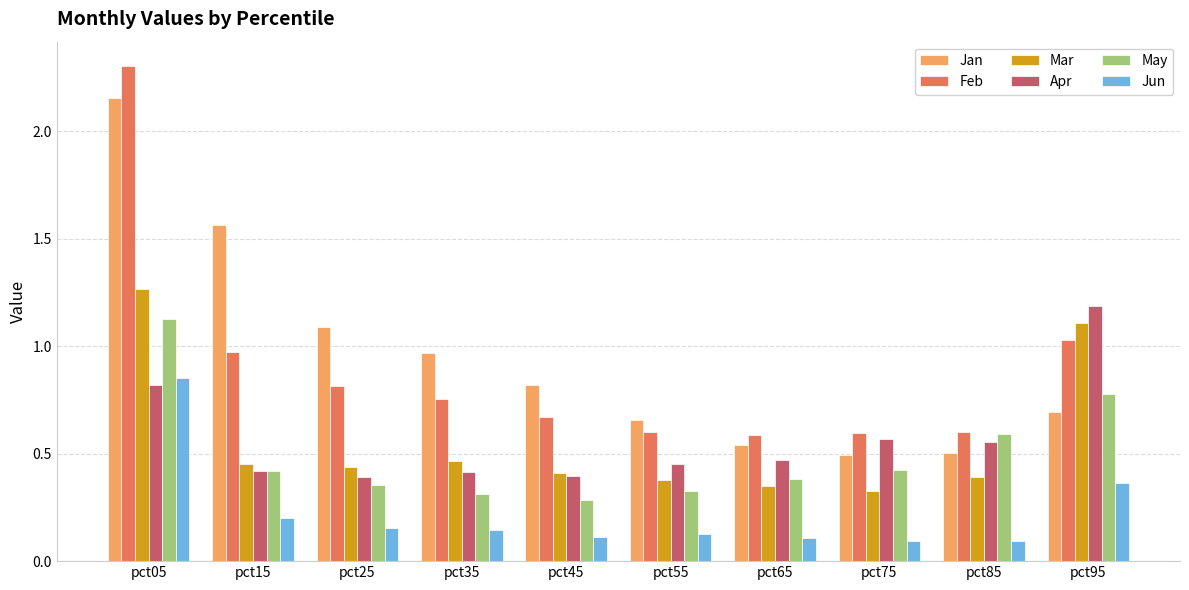

Between pct15 and pct65, which series saw the biggest shift?

Jan